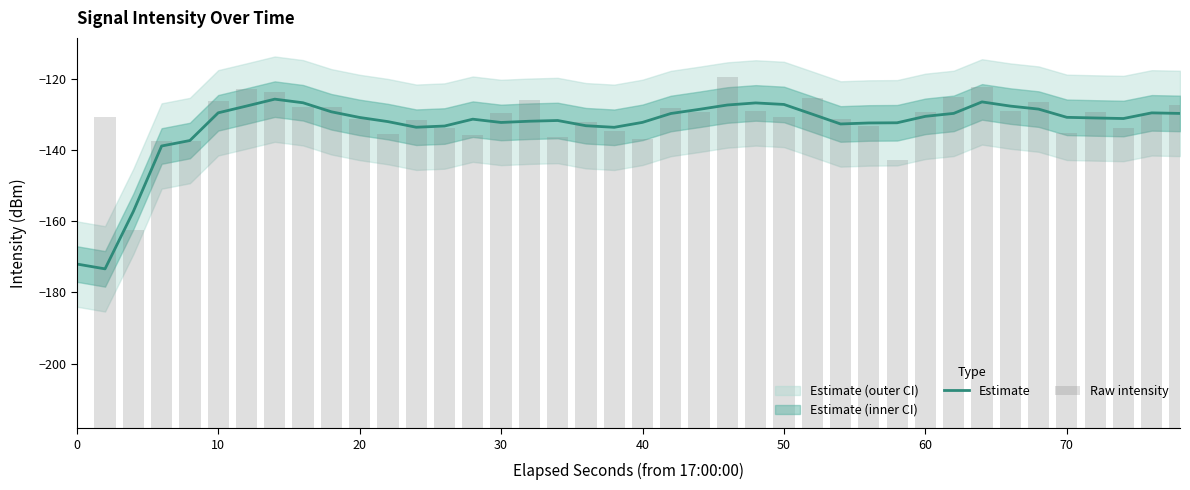

The Estimate series shows -90.4 at 30. True or false?

False